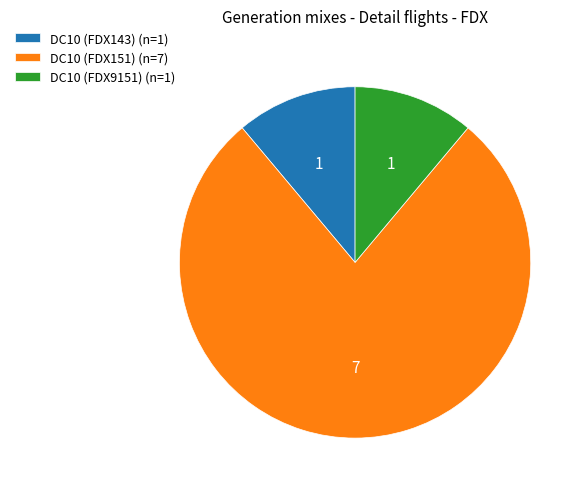

Approximately how many times larger is the value at DC10 (FDX143) (n=1) compared to DC10 (FDX9151) (n=1)?

1.0